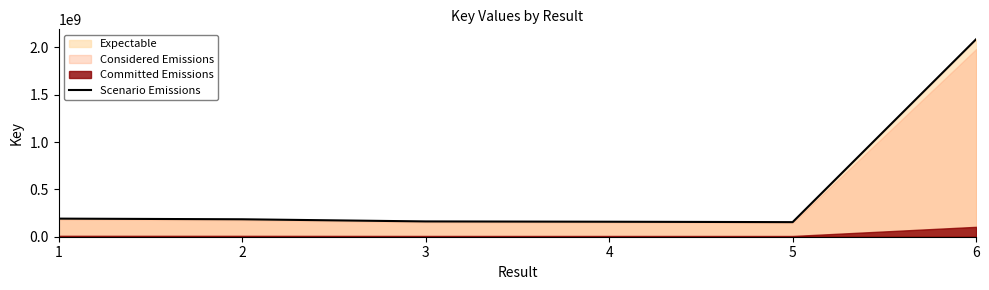

How many values are below 184281161?

3